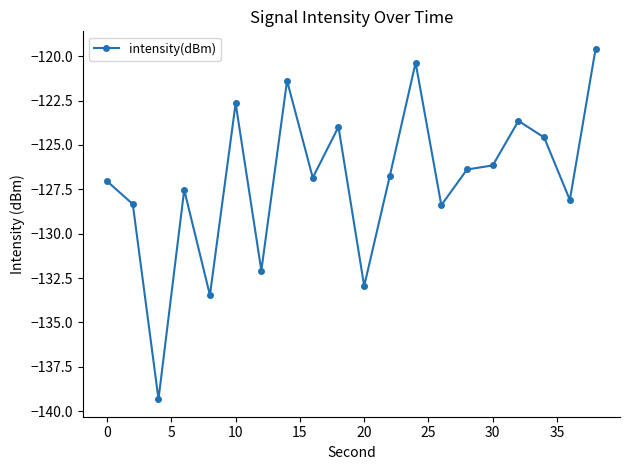

How many lines are shown in the chart?

1